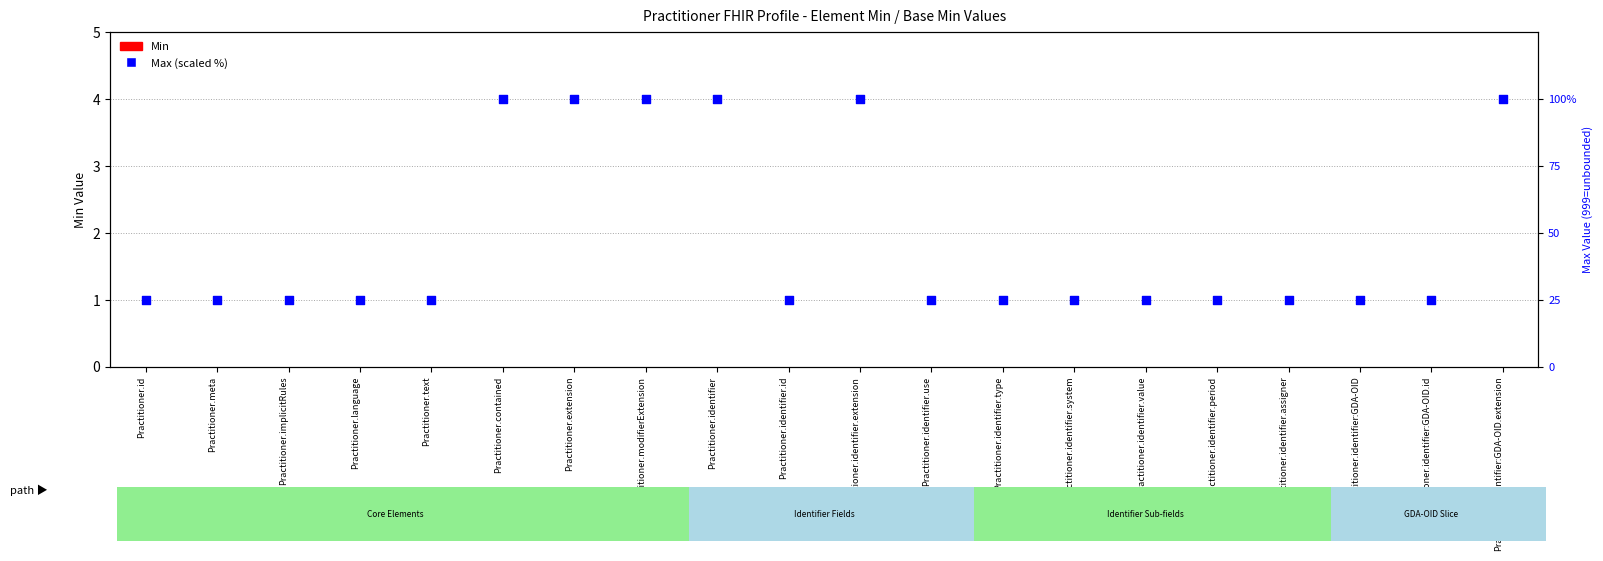

Which series has the largest Y range (max minus min)?

Max (scaled)